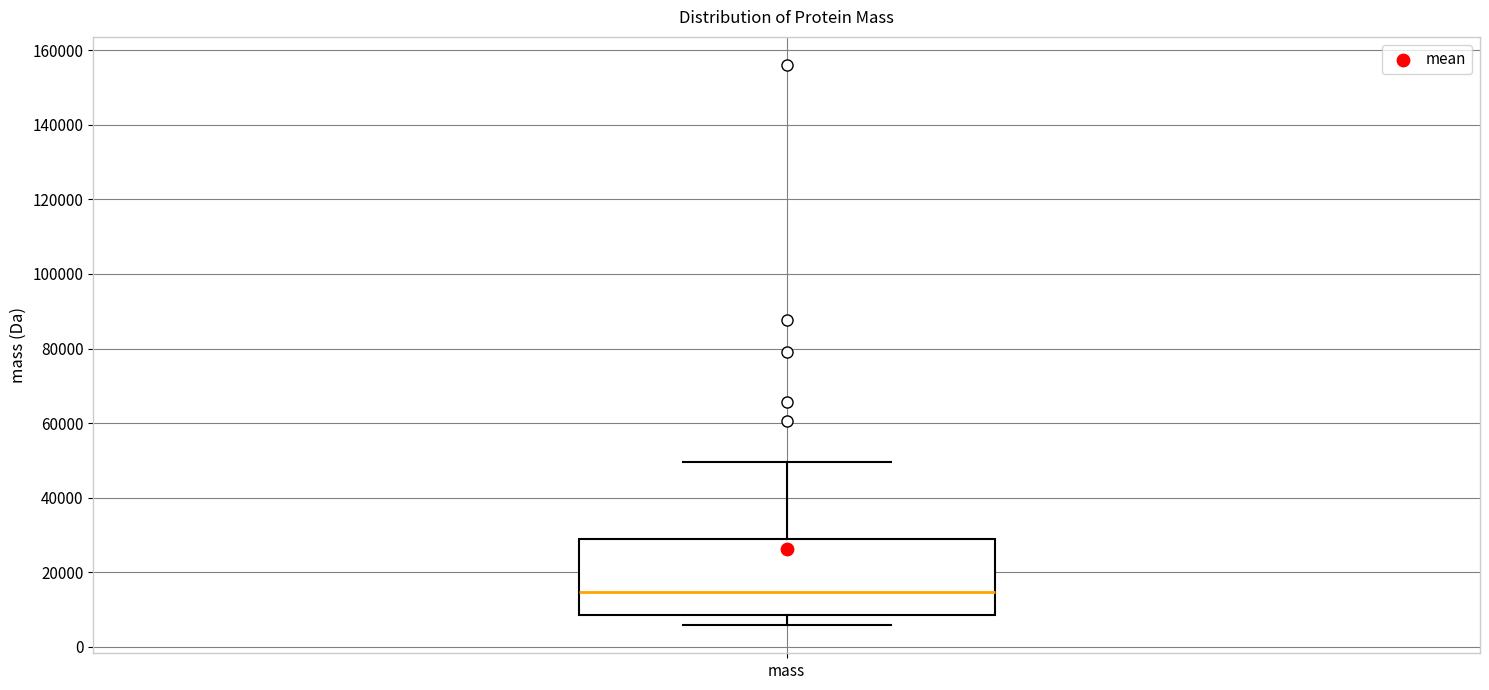

Read this box plot against the y-axis: the position of the median line, the range covered by the box, and the ends of both whiskers. The values are not printed on the chart, so give them approximately, as read against the axis.

median 14000, box 8000 to 28000, whiskers 6000 to 50000